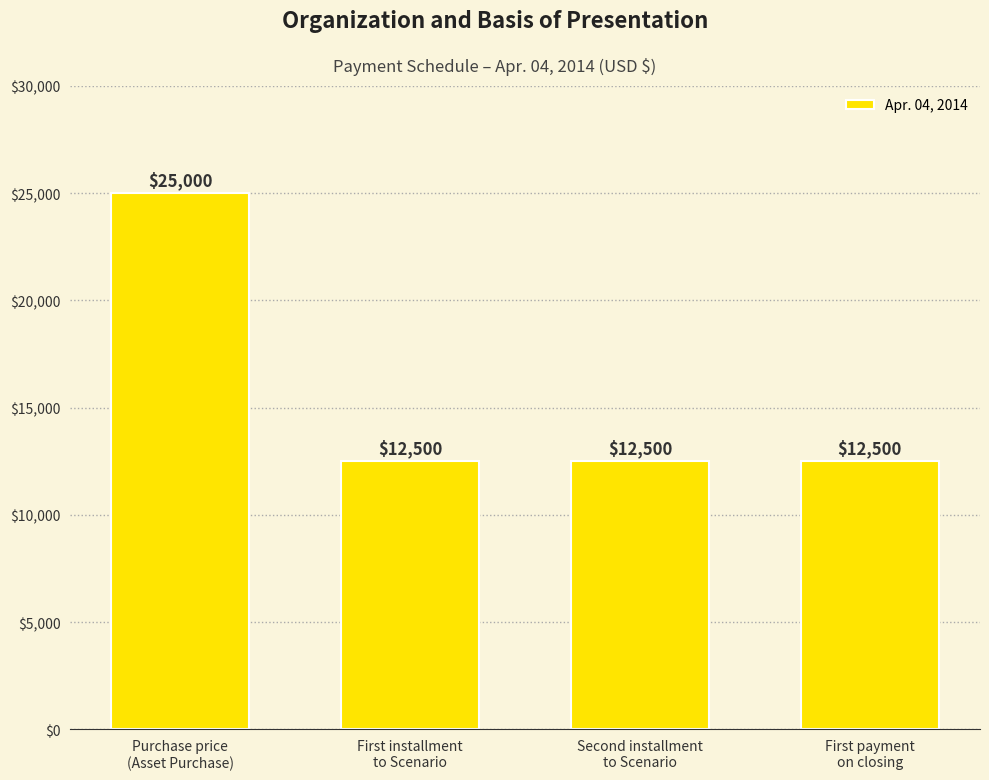

What is the difference between the maximum and second lowest values?

12500